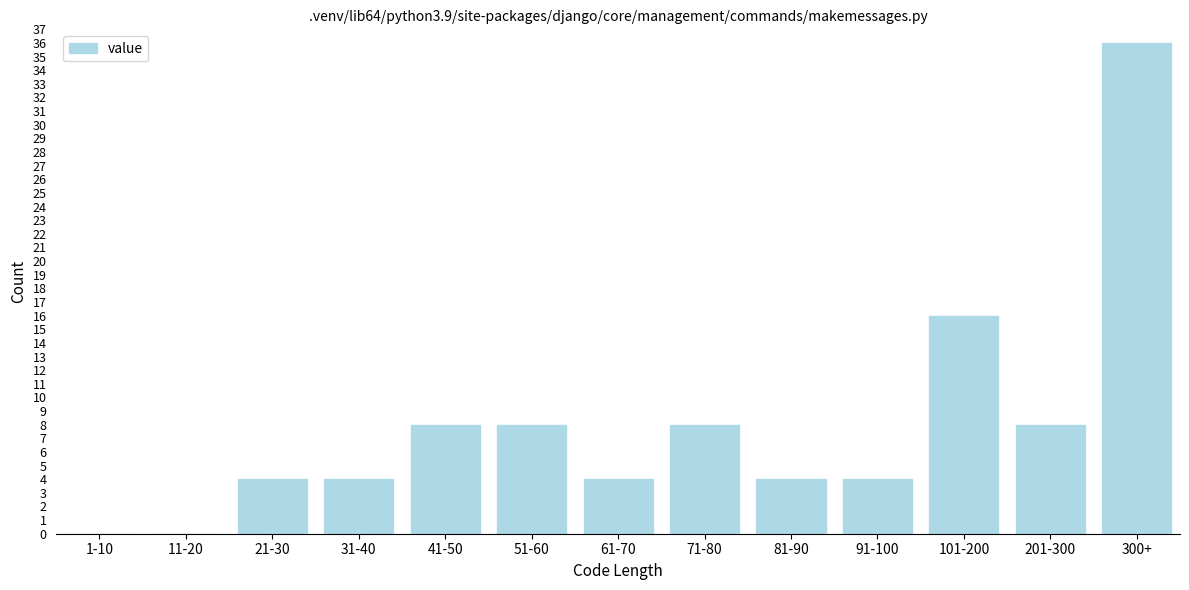

Reading left to right, transcribe all the data shown in this chart.

1-10=0	11-20=0	21-30=4	31-40=4	41-50=8	51-60=8	61-70=4	71-80=8	81-90=4	91-100=4	101-200=16	201-300=8	300+=36